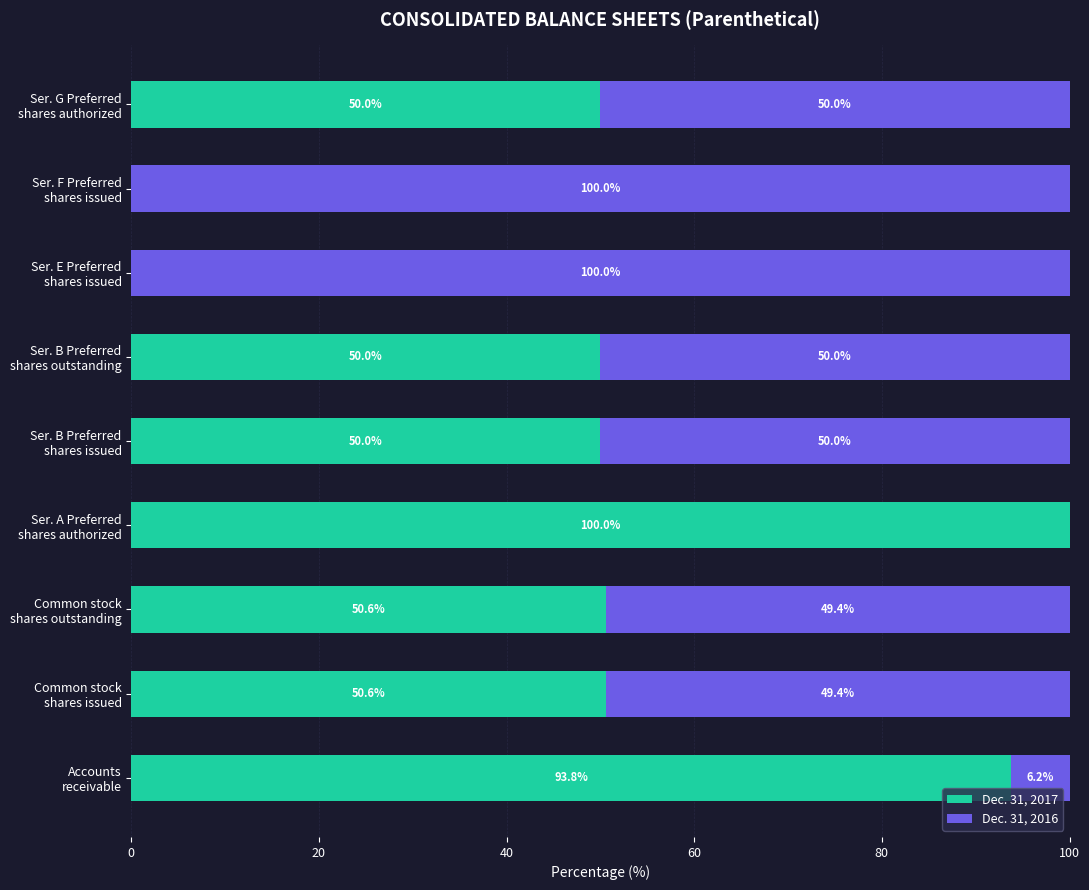

What is the highest value of the Dec. 31, 2017 series?

100.0